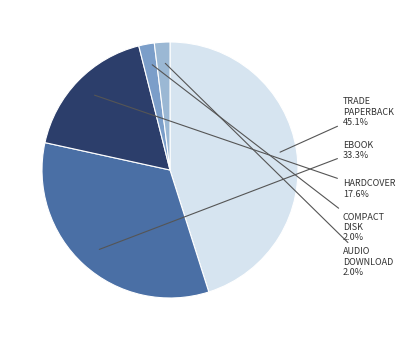

Does any single category account for the majority?

No